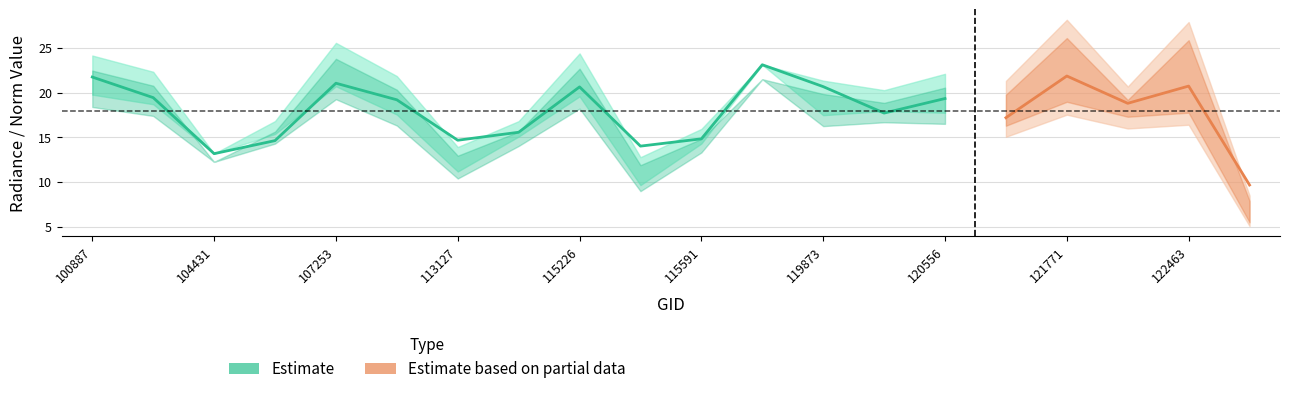

Rank the categories by rade9_aggzone_norm value from highest to lowest.

119351, 121771, 100887, 107253, 122463, 119873, 115226, 104315, 120556, 109184, 122118, 120388, 121249, 113644, 115591, 113127, 107081, 115464, 104431, 122837